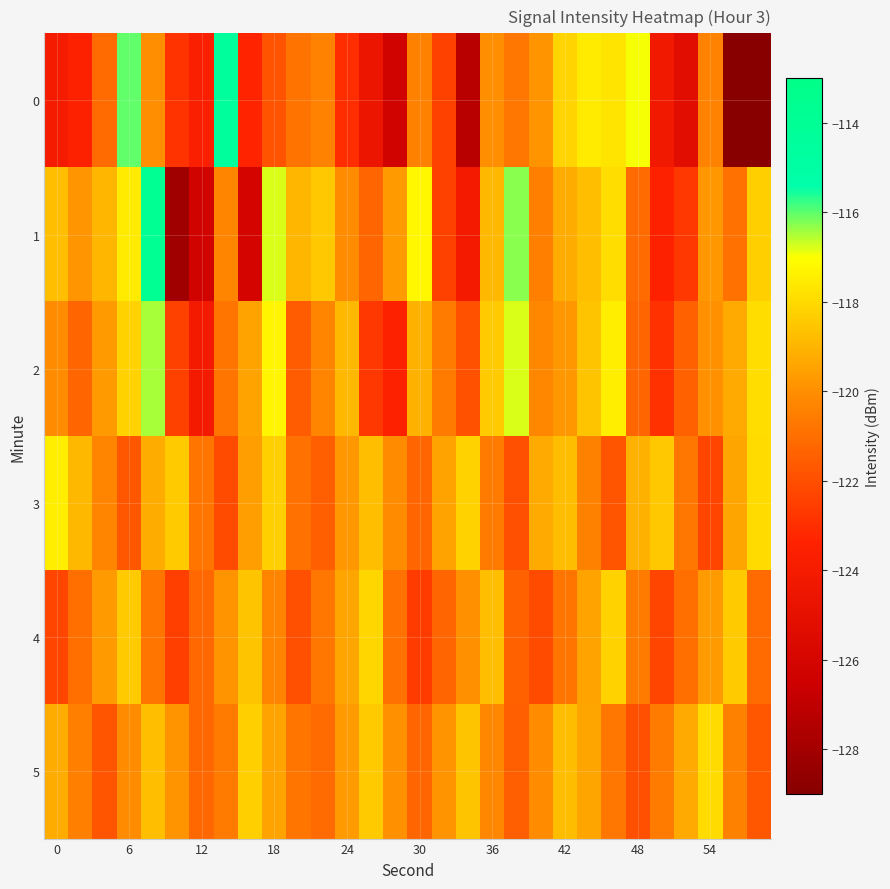

How many data points does each series have?

30